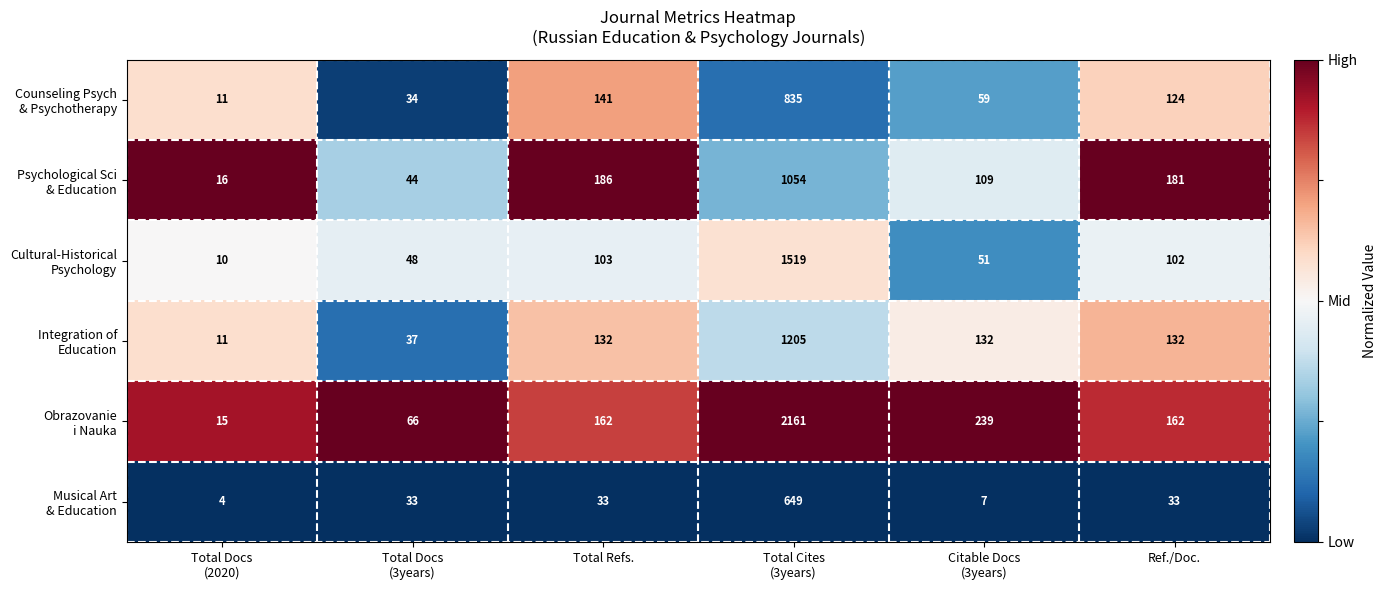

What is the smallest value displayed?

4